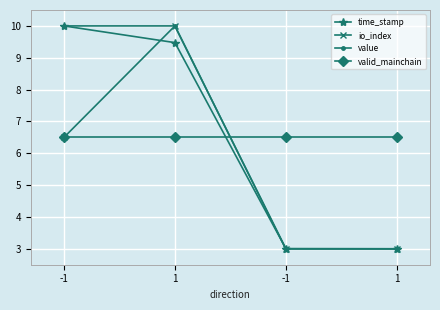

How many times do valid_mainchain and value cross each other?

1